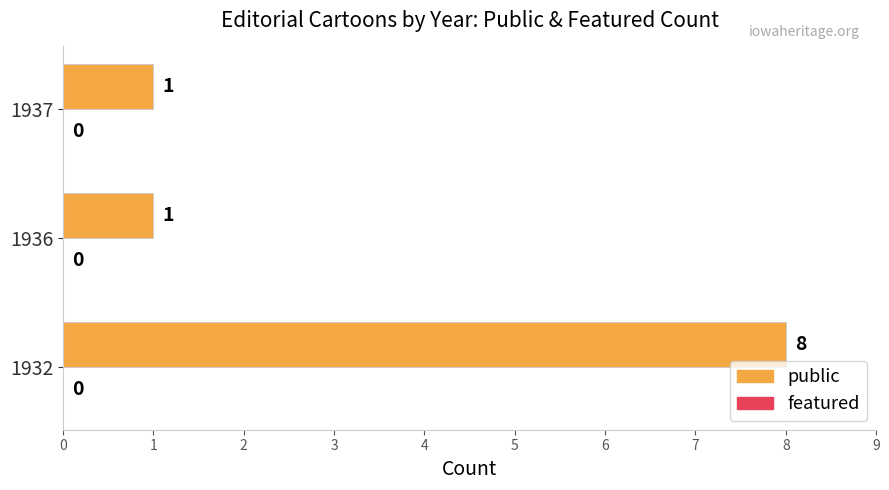

Count the values in the range 1 to 8.

3